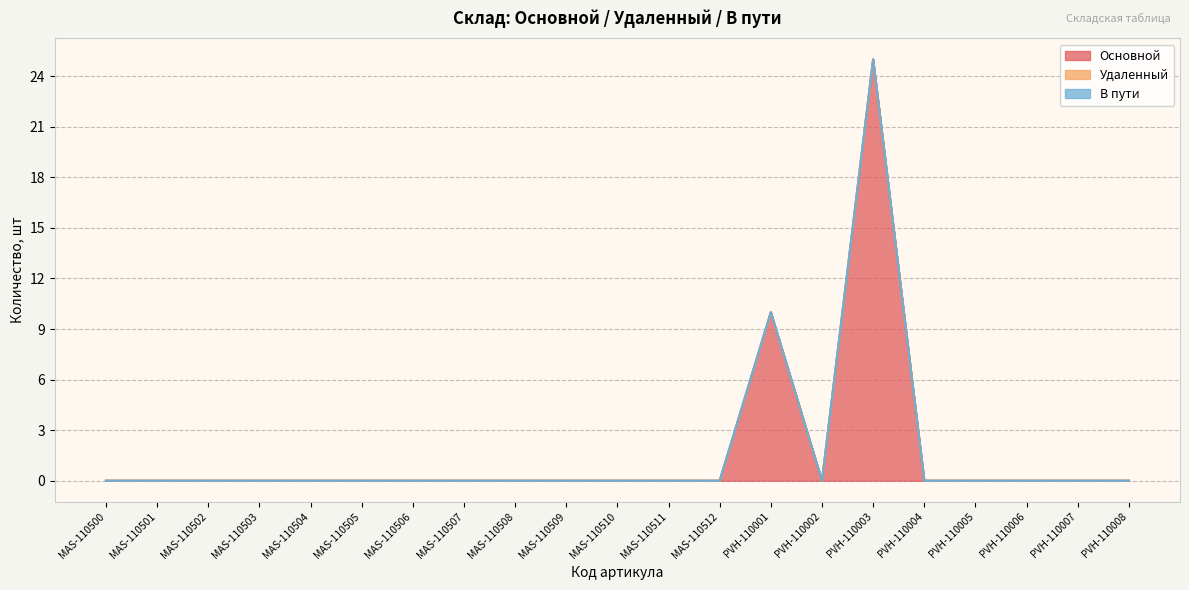

What is the highest value of the Основной series?

25